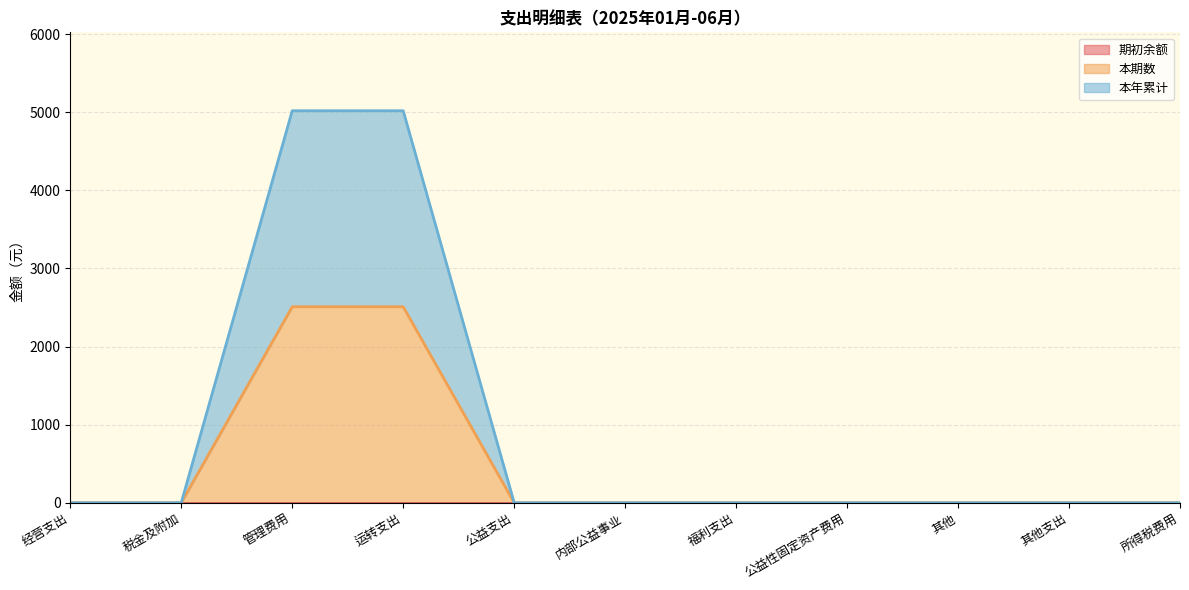

What is the sum of the 本期数 values at 公益支出 and 管理费用?

2509.5